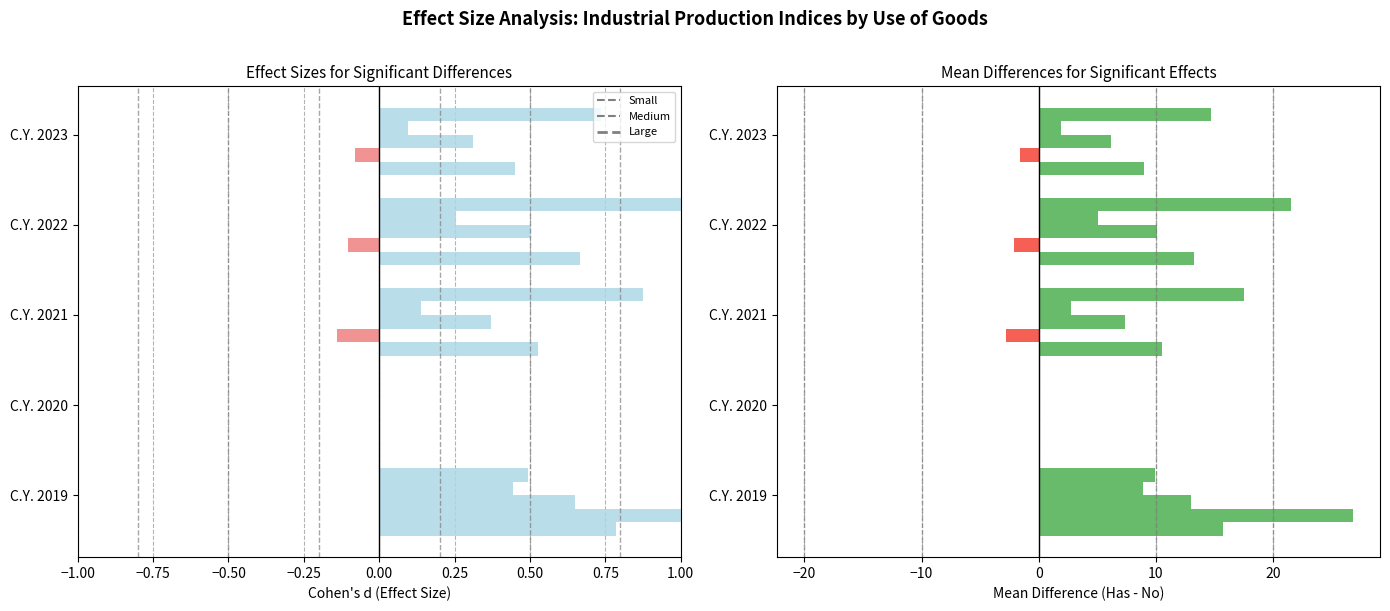

Does the chart contain any negative values?

Yes